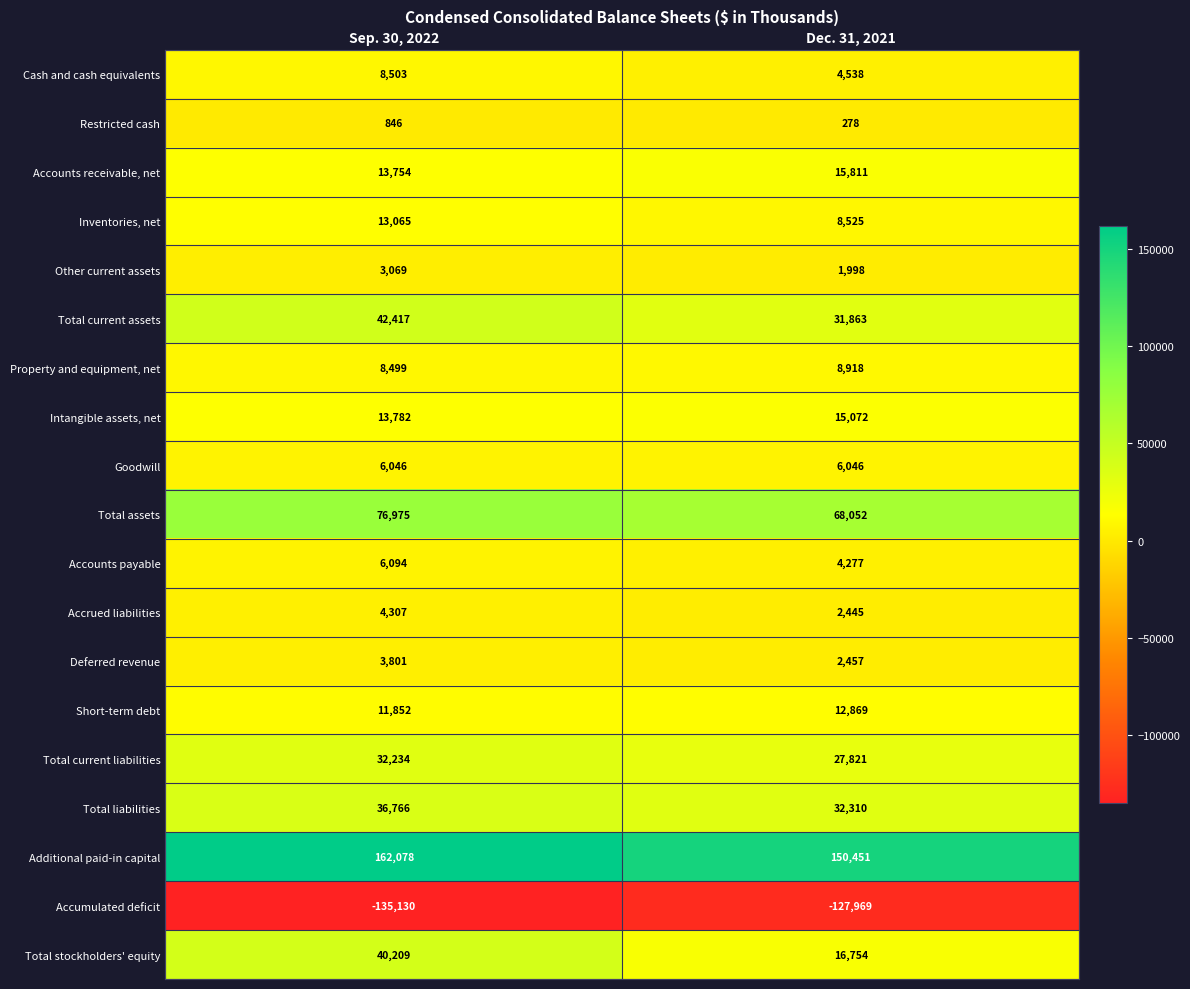

What is the maximum value for Total current liabilities?

32234